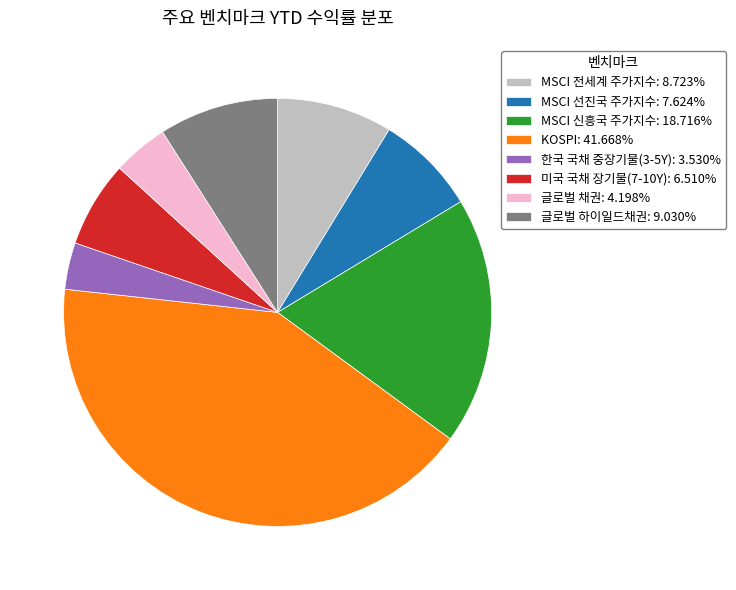

Does any single category account for the majority?

No